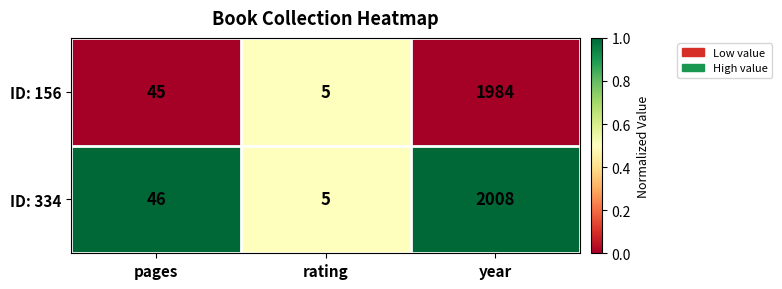

At which category is the sum across all series the highest?

year